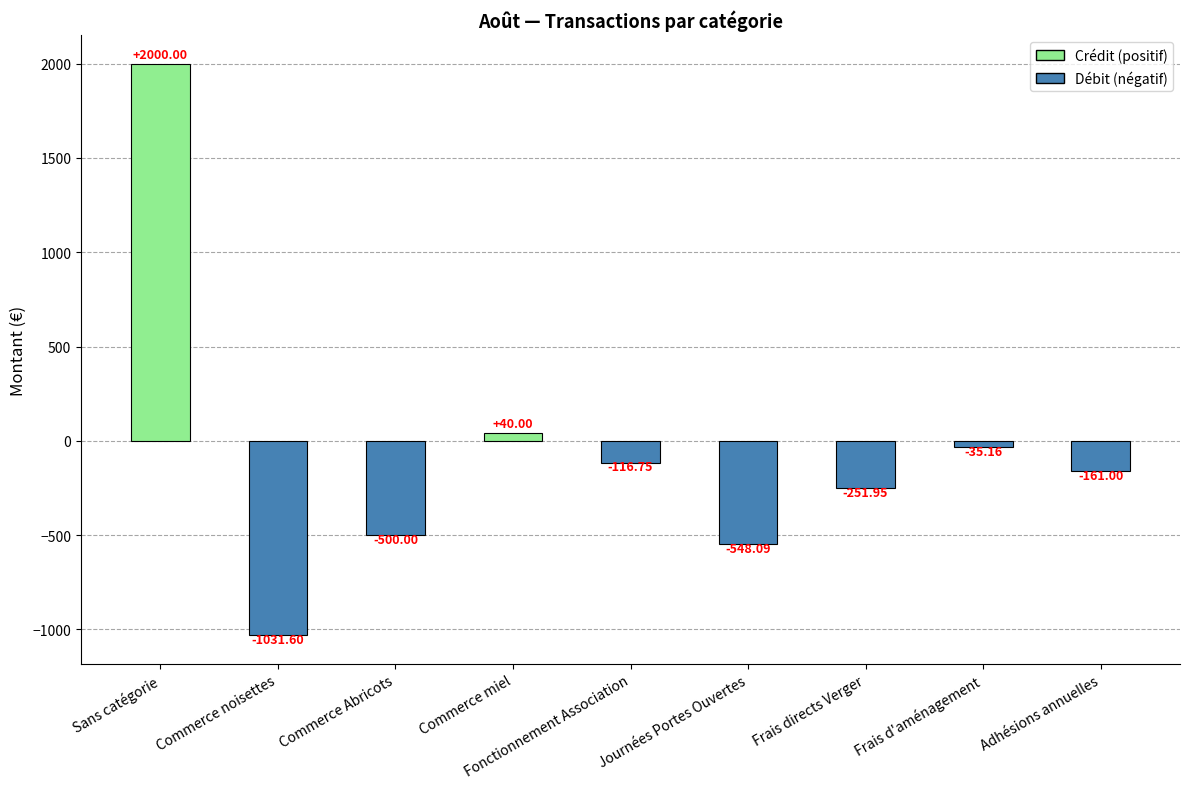

Which label corresponds to the largest value in the chart?

Sans catégorie